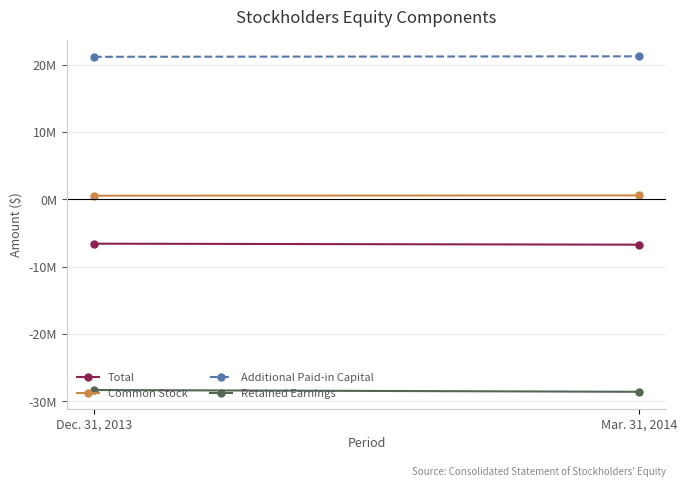

List the series in order of their peak value, highest first.

Additional Paid-in Capital, Common Stock, Total, Retained Earnings